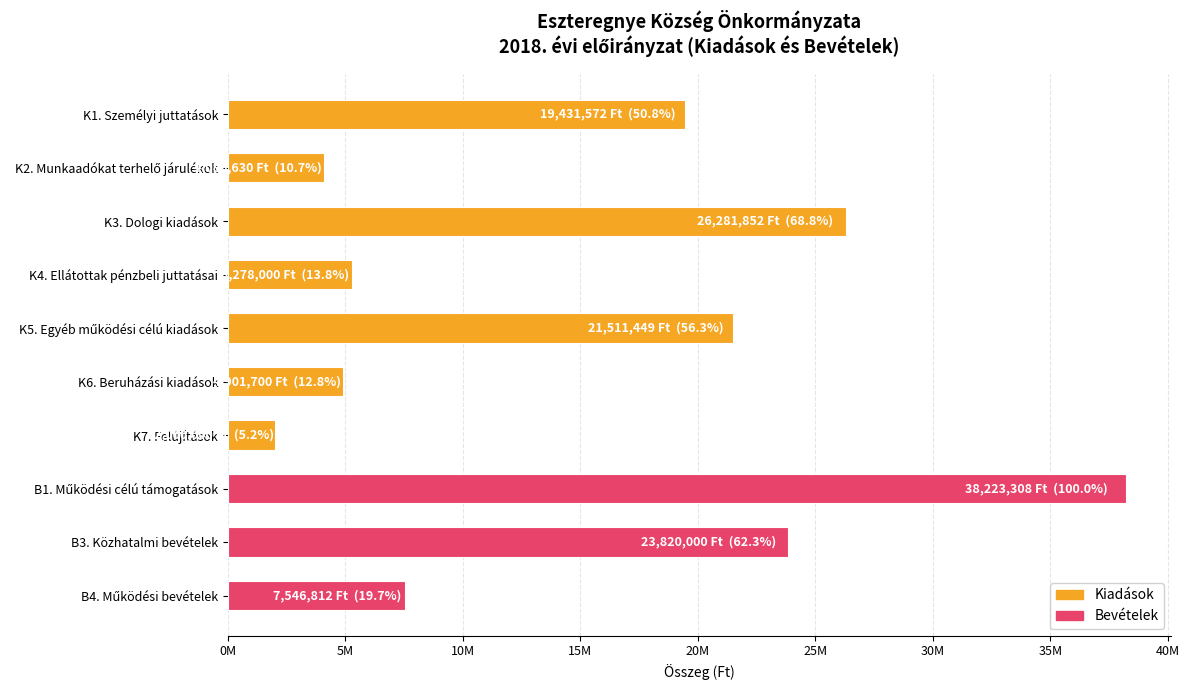

Which category has the lowest value across all series?

K7. Felújítások